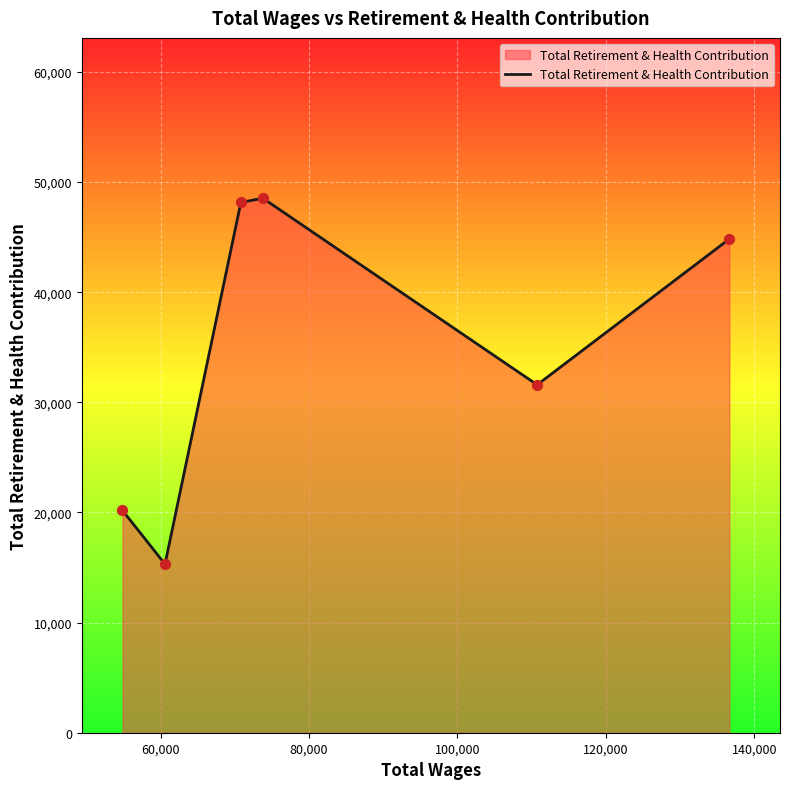

What is the minimum value shown in the chart?

15307